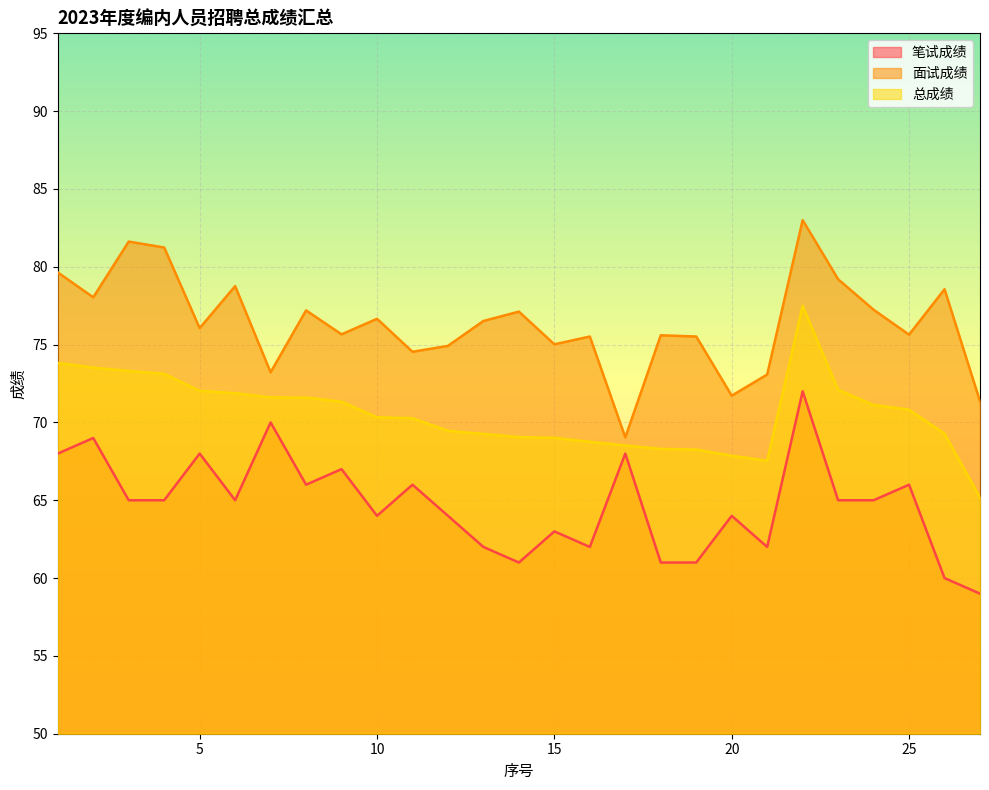

Reading right to left, list all the values displayed in this chart.

笔试成绩: 59.0	60.0	66.0	65.0	65.0	72.0	62.0	64.0	61.0	61.0	68.0	62.0	63.0	61.0	62.0	64.0	66.0	64.0	67.0	66.0	70.0	65.0	68.0	65.0	65.0	69.0	68.0
面试成绩: 71.4	78.6	75.6	77.2	79.2	83.0	73.1	71.7	75.5	75.6	69.0	75.5	75.0	77.1	76.5	74.9	74.5	76.7	75.7	77.2	73.2	78.8	76.1	81.2	81.6	78.0	79.6
总成绩: 65.2	69.3	70.8	71.1	72.1	77.5	67.5	67.9	68.3	68.3	68.5	68.8	69.0	69.1	69.3	69.5	70.3	70.3	71.3	71.6	71.6	71.9	72.0	73.1	73.3	73.5	73.8